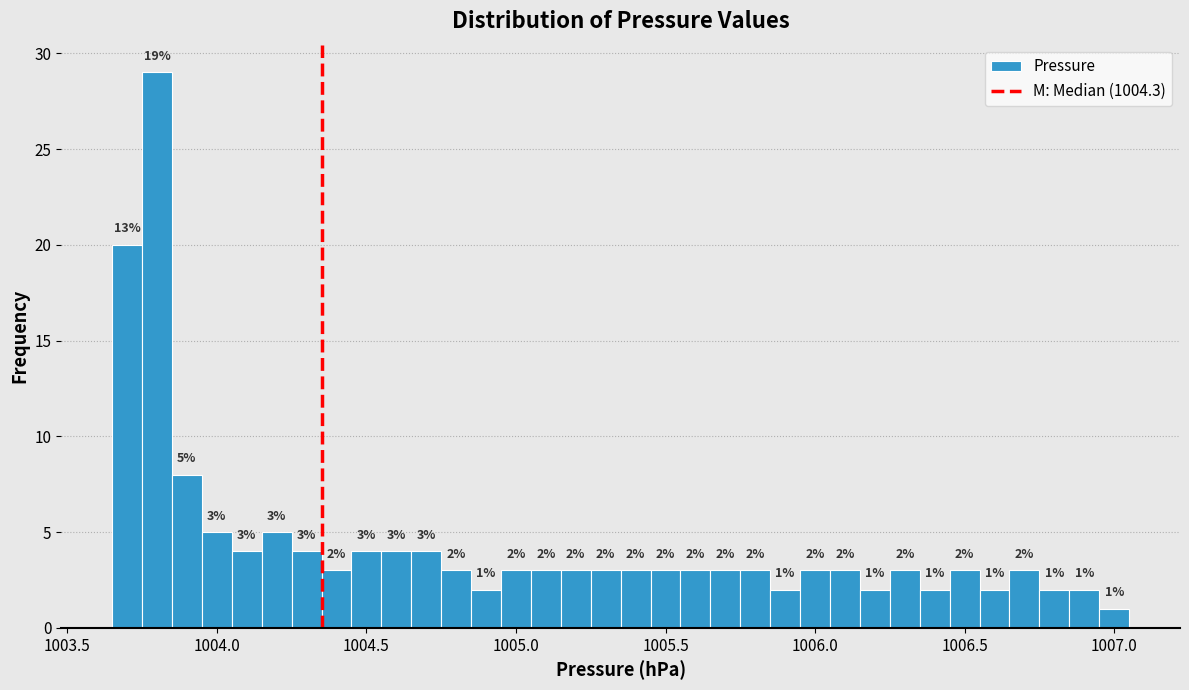

Around what value on the x-axis is the tallest bar? Give the approximate position of its centre, as read against the axis.

1003.80